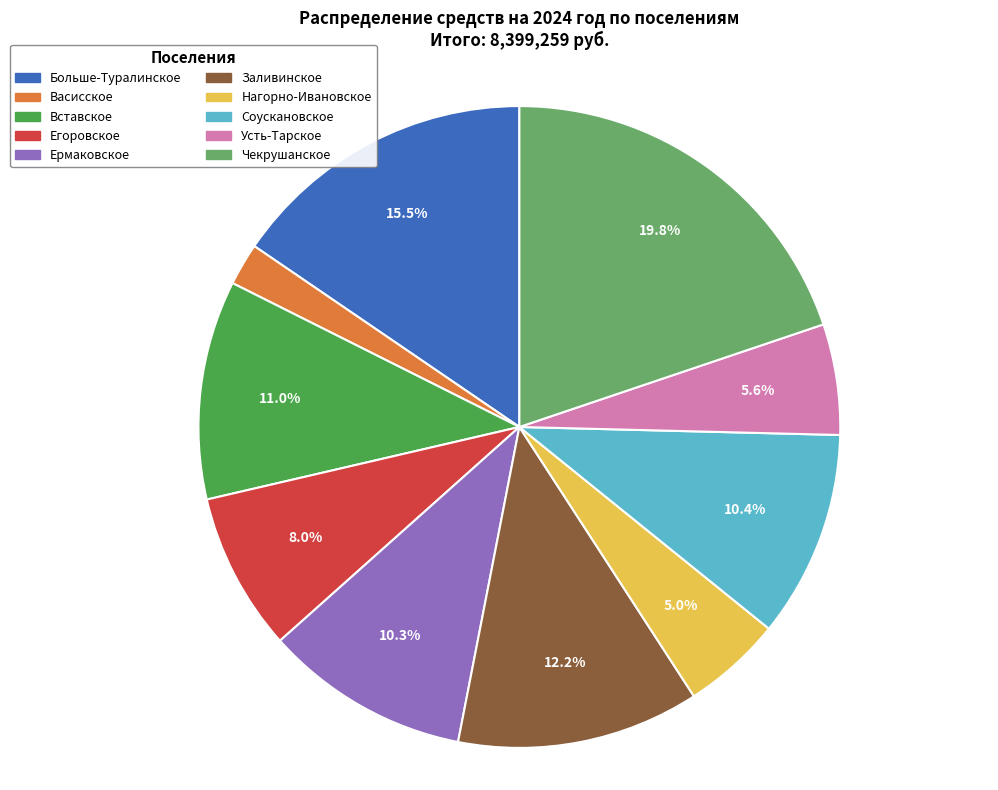

Is there a majority slice in this chart?

No